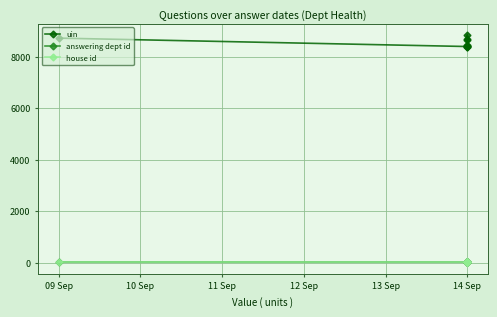

At which category does uin reach its first local peak?

14 Sep